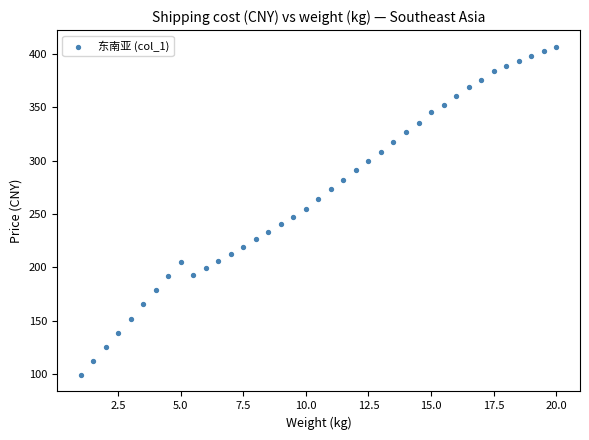

What is the range of Y values (max minus min)?

307.3